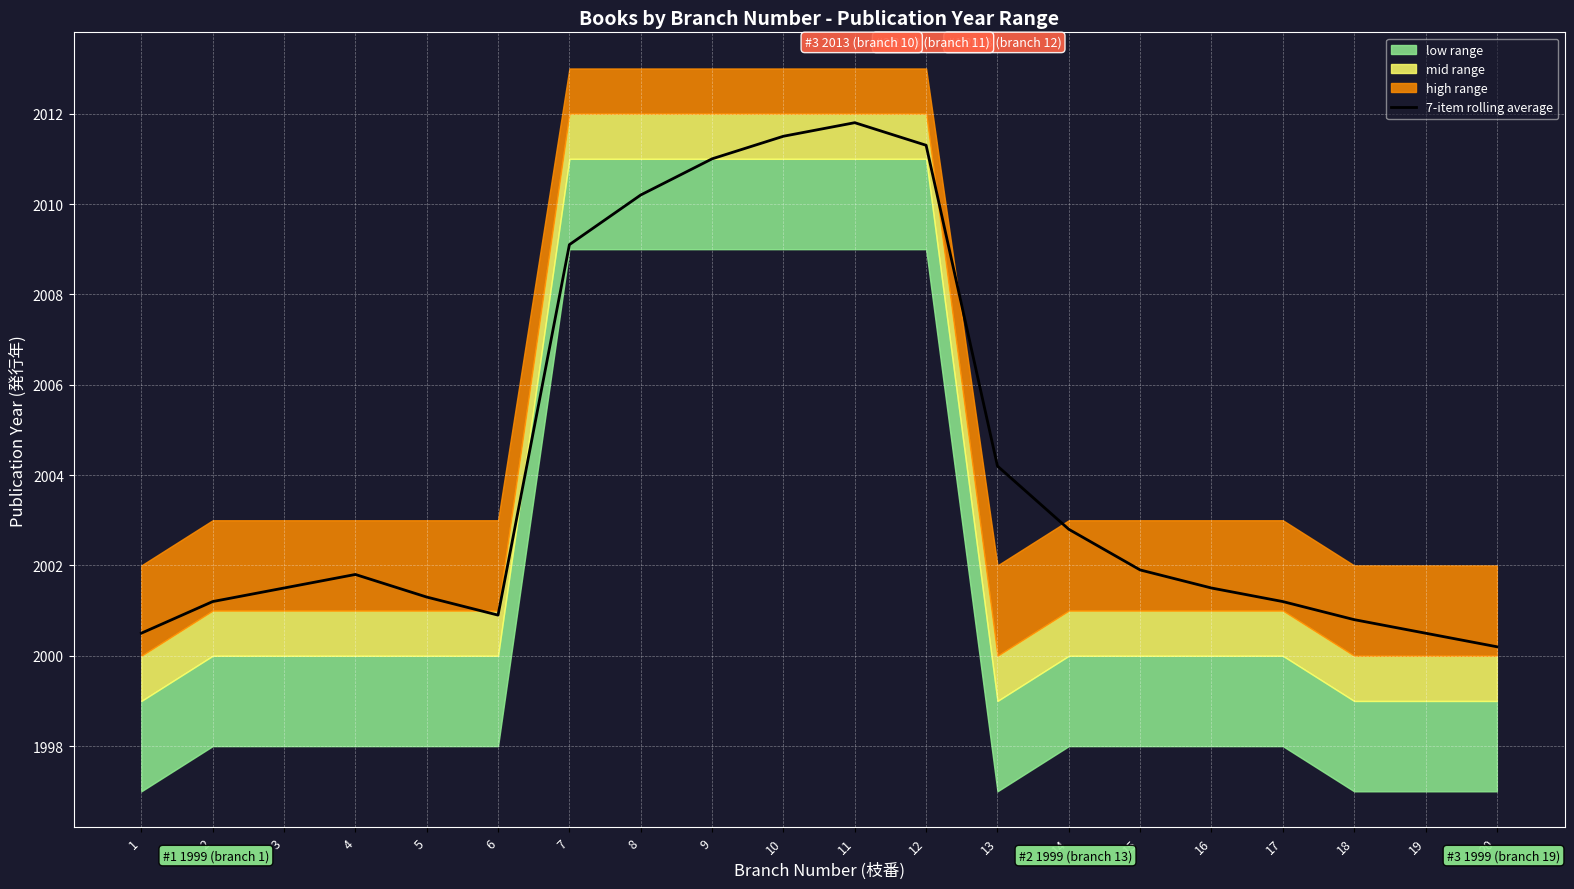

What is the difference between the values at 11 and 17?

10.6